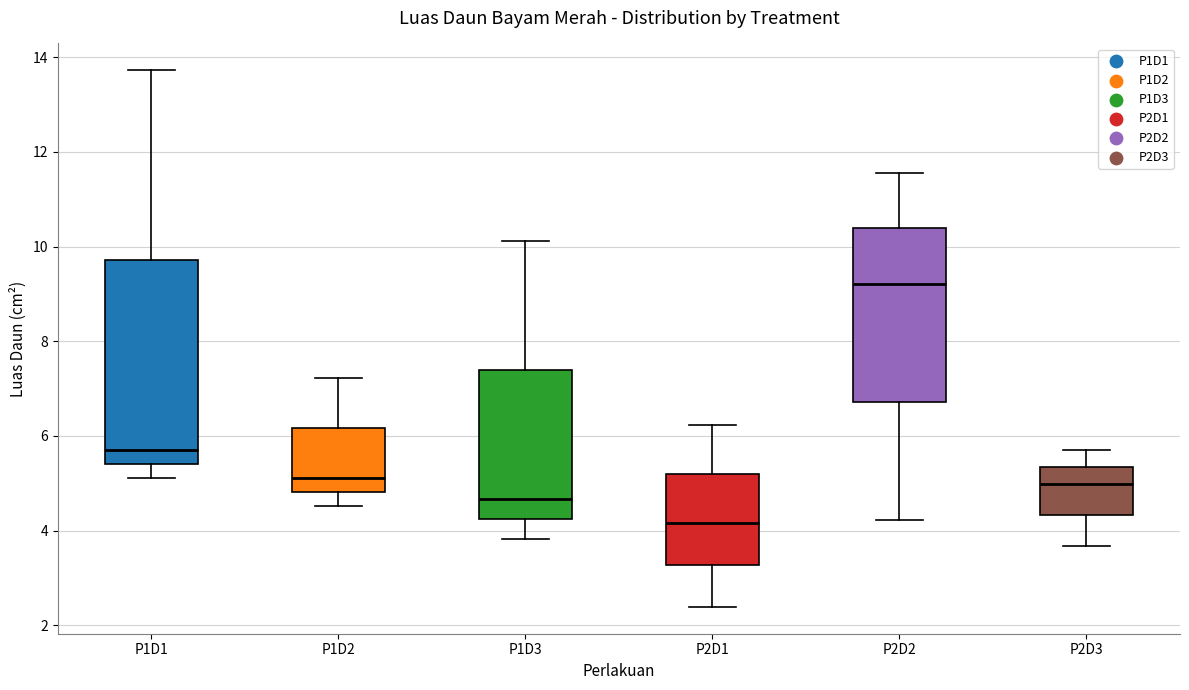

Which box is the tallest, from its lower edge to its upper edge?

P1D1